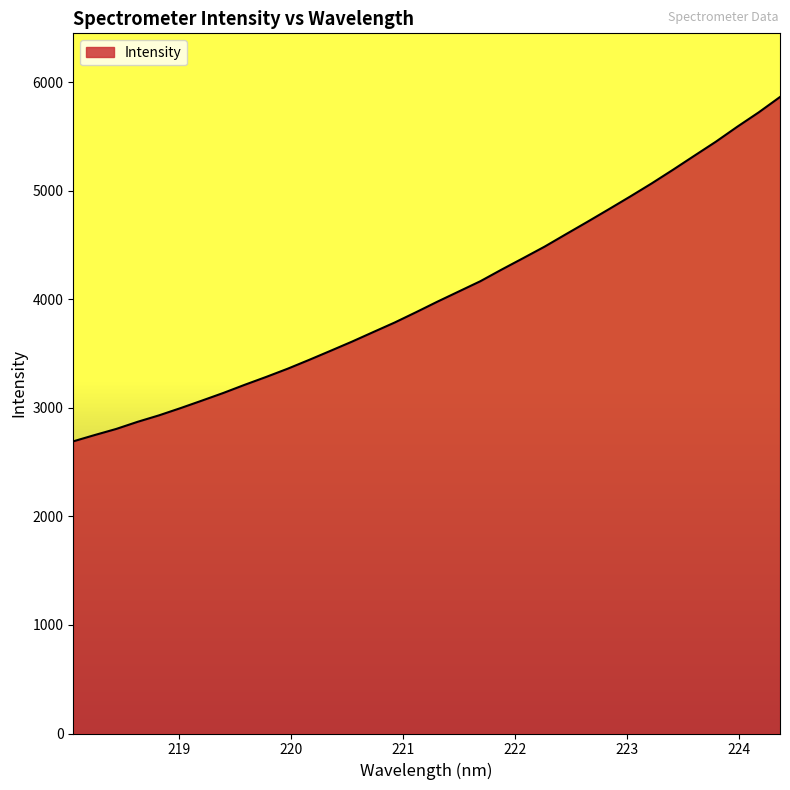

What is the difference between the maximum and minimum values?

3173.0